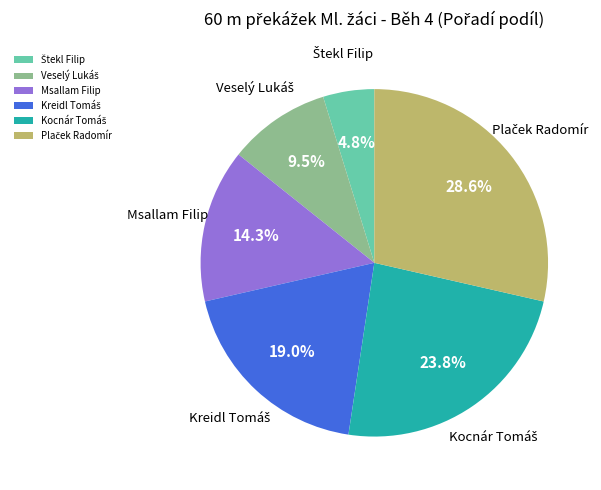

Is there a majority slice in this chart?

No